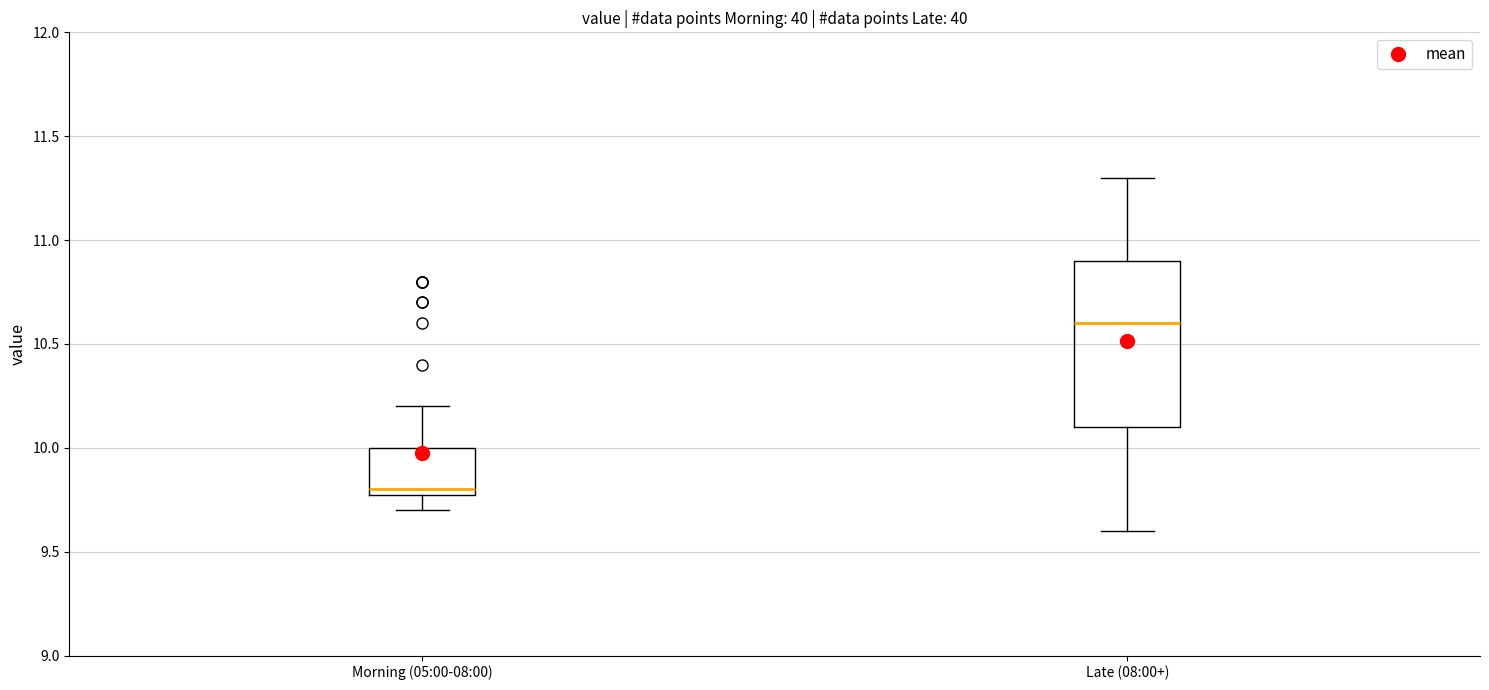

Which box has the lowest median line?

Morning (05:00-08:00)